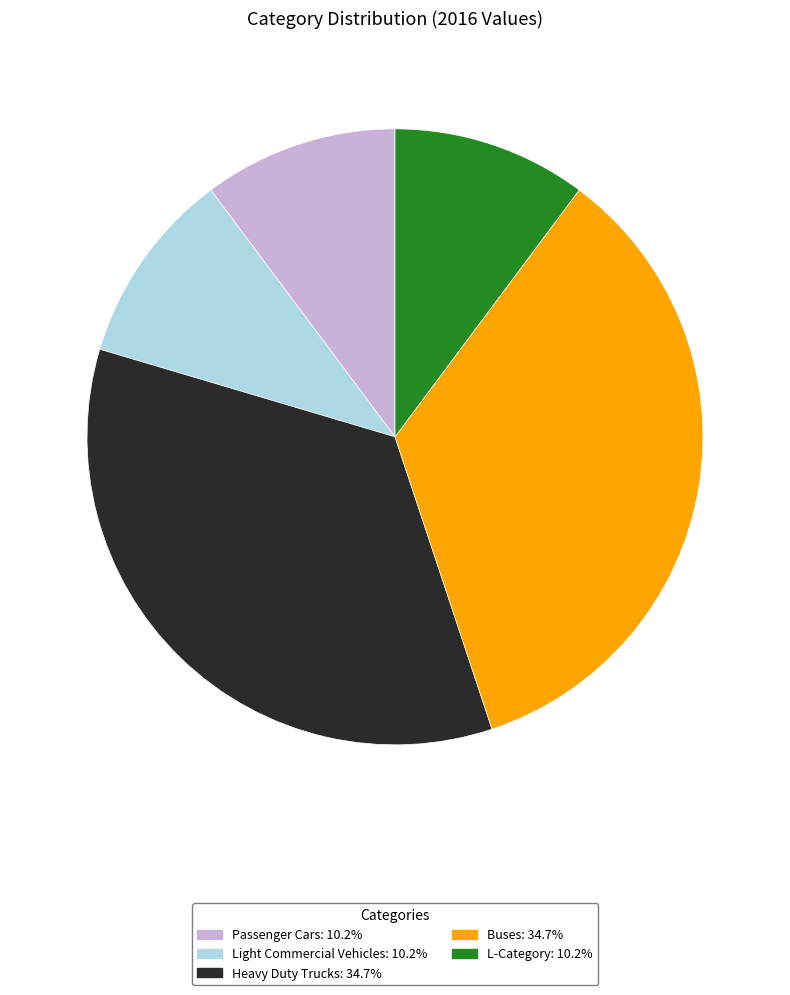

Does any single category account for the majority?

No